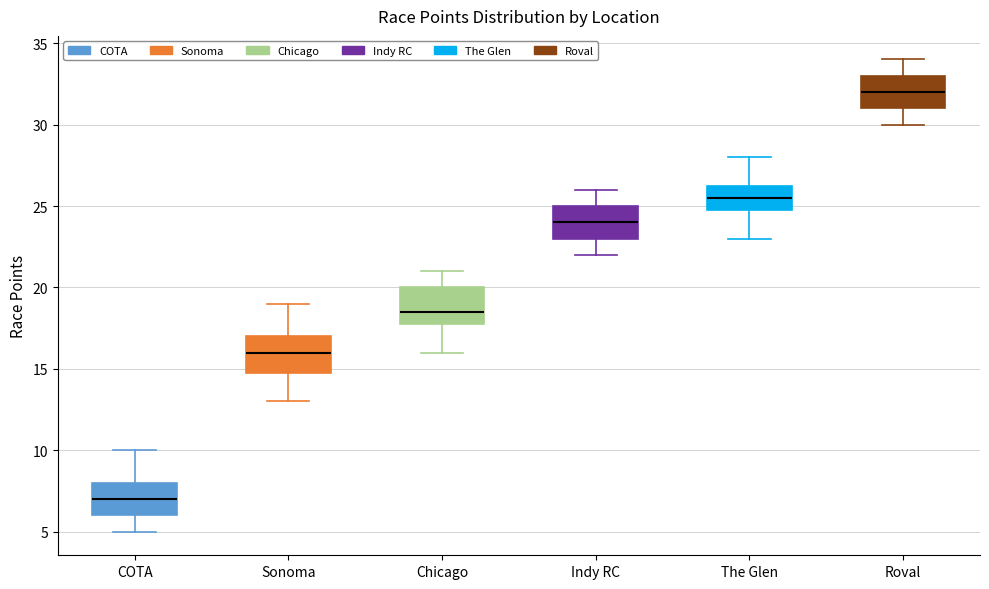

Reading left to right, transcribe this box plot: for each box, give where its median line is, the range the box spans, and where its two whiskers end, as read against the y-axis. The values are not printed on the chart, so give them approximately, as read against the axis.

COTA: median 7.0, box 6.0 to 8.0, whiskers 5.0 to 10.0
Sonoma: median 16.0, box 15.0 to 17.0, whiskers 13.0 to 19.0
Chicago: median 18.5, box 18.0 to 20.0, whiskers 16.0 to 21.0
Indy RC: median 24.0, box 23.0 to 25.0, whiskers 22.0 to 26.0
The Glen: median 25.5, box 25.0 to 26.5, whiskers 23.0 to 28.0
Roval: median 32.0, box 31.0 to 33.0, whiskers 30.0 to 34.0